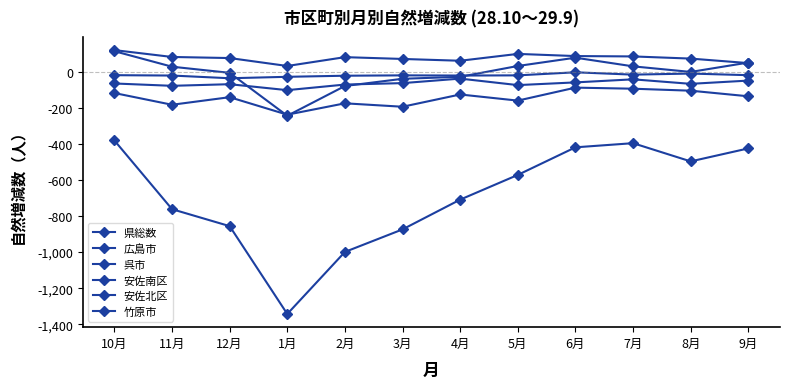

How many series are shown in this chart?

6